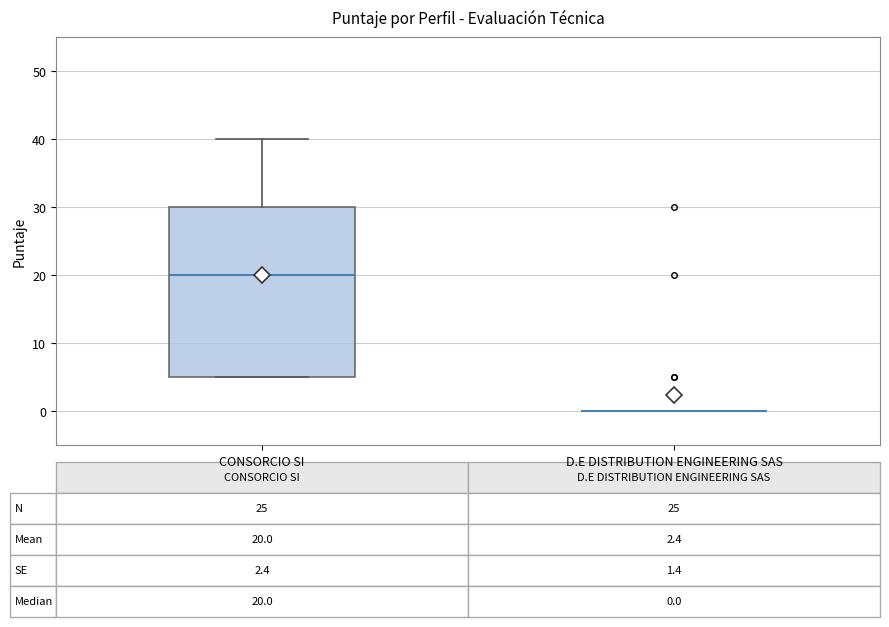

Which box is the tallest, from its lower edge to its upper edge?

CONSORCIO SI